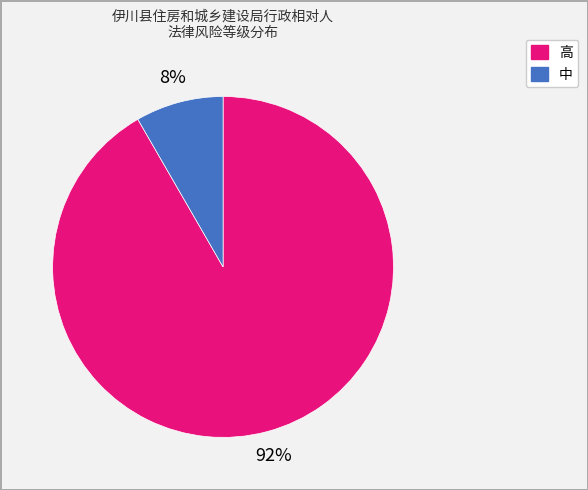

What is the majority slice?

高